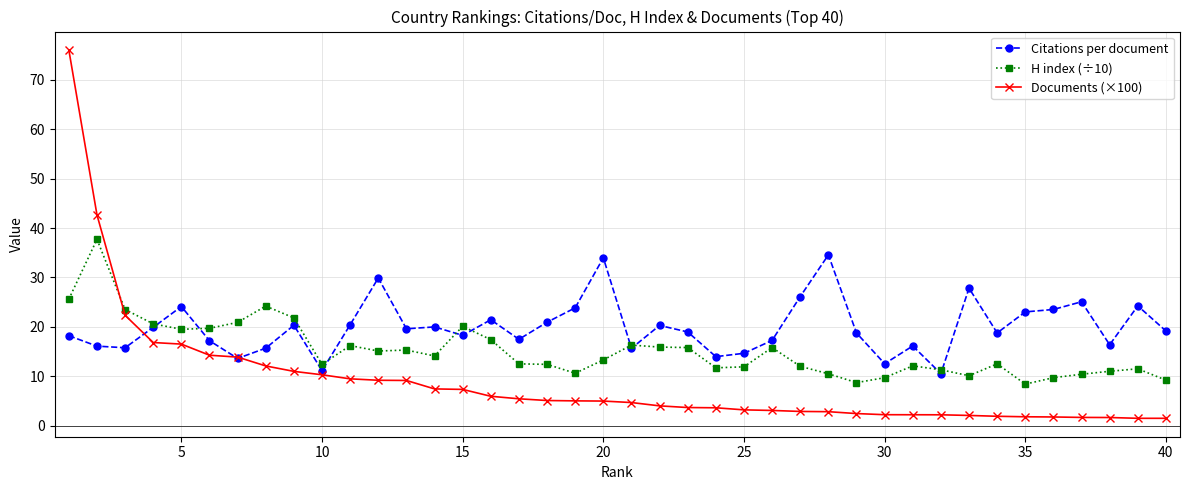

Which series has the widest spread of values?

Documents (×100)